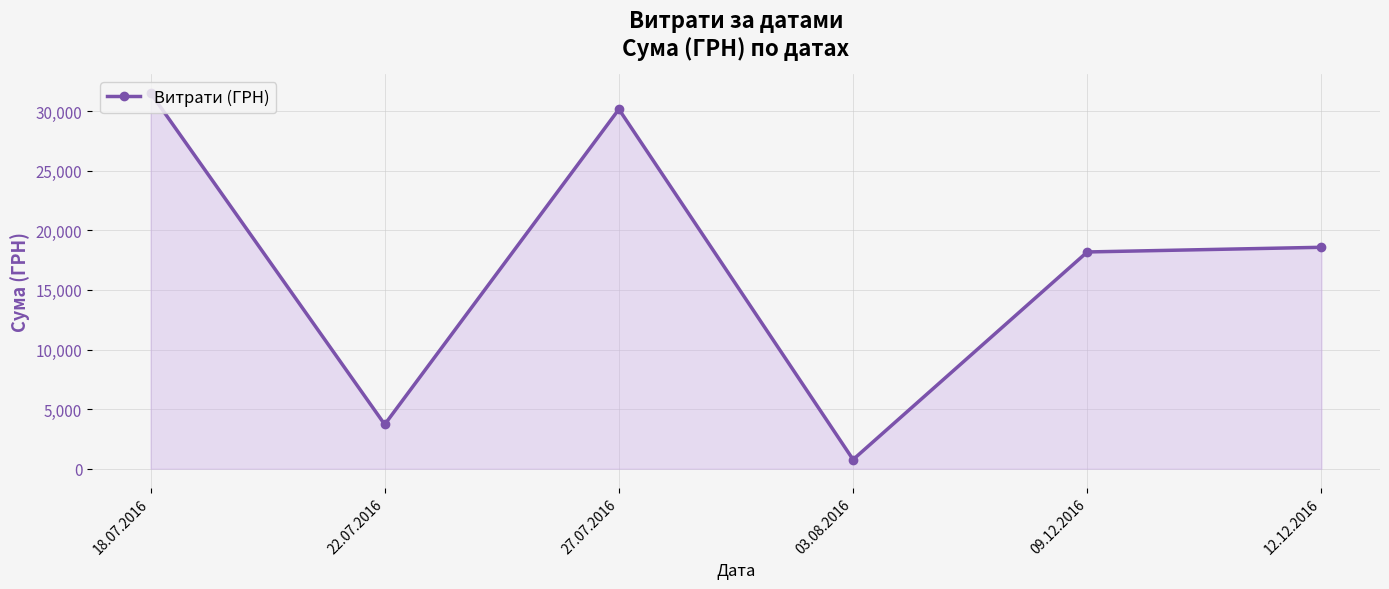

At which label does the data first exceed 18582?

18.07.2016